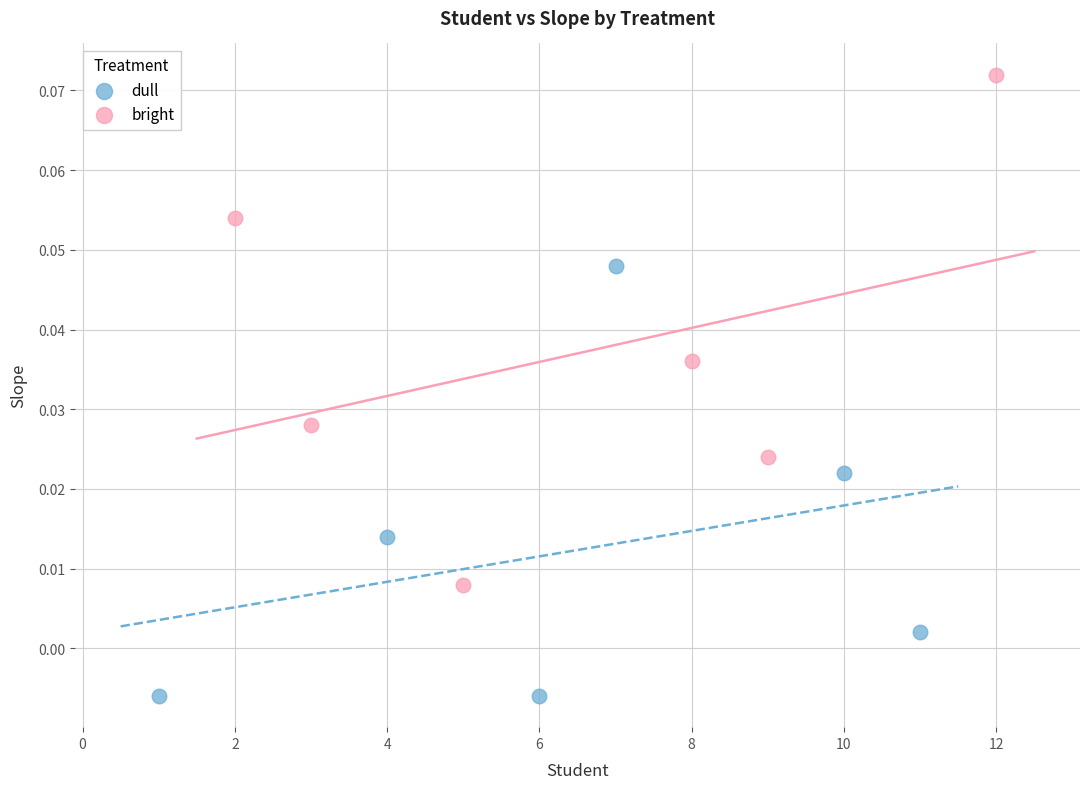

Which series reaches the minimum Y coordinate?

dull